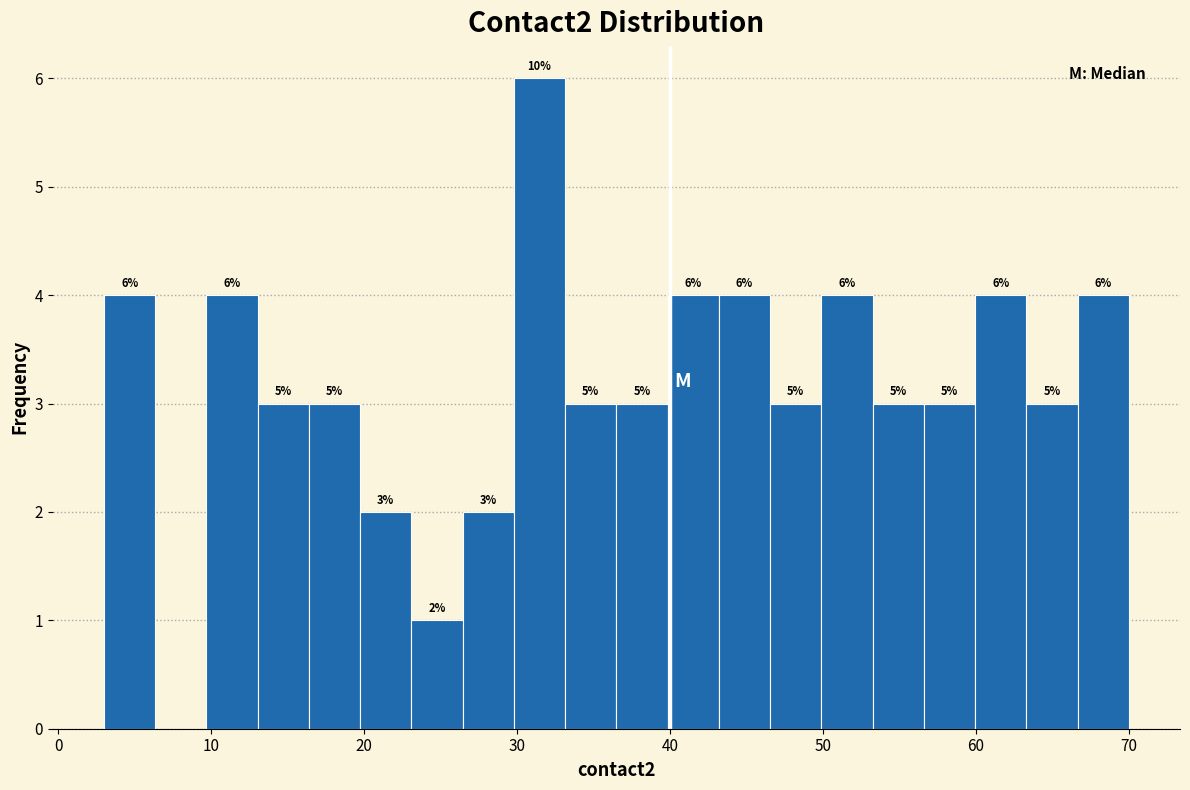

Read against the x-axis, roughly where is the centre of the tallest bar?

31